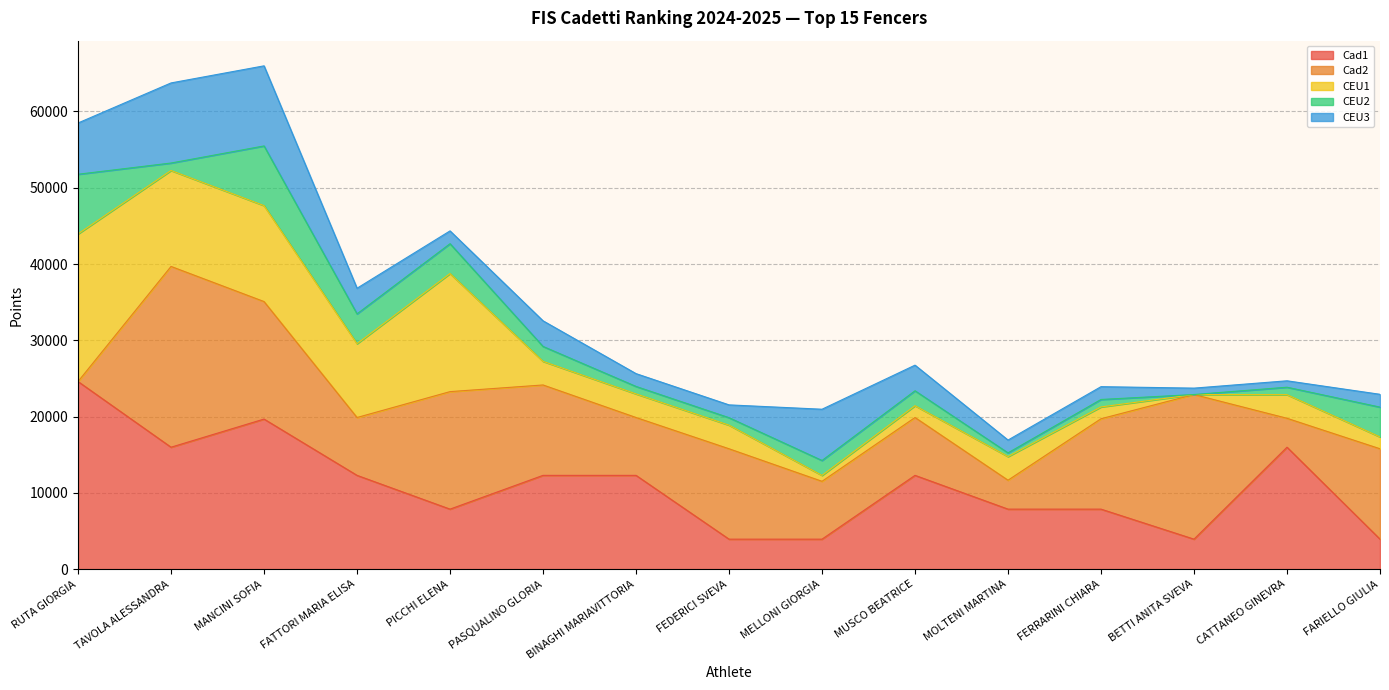

The Cad1 series shows 3936.0 at FEDERICI SVEVA. True or false?

True